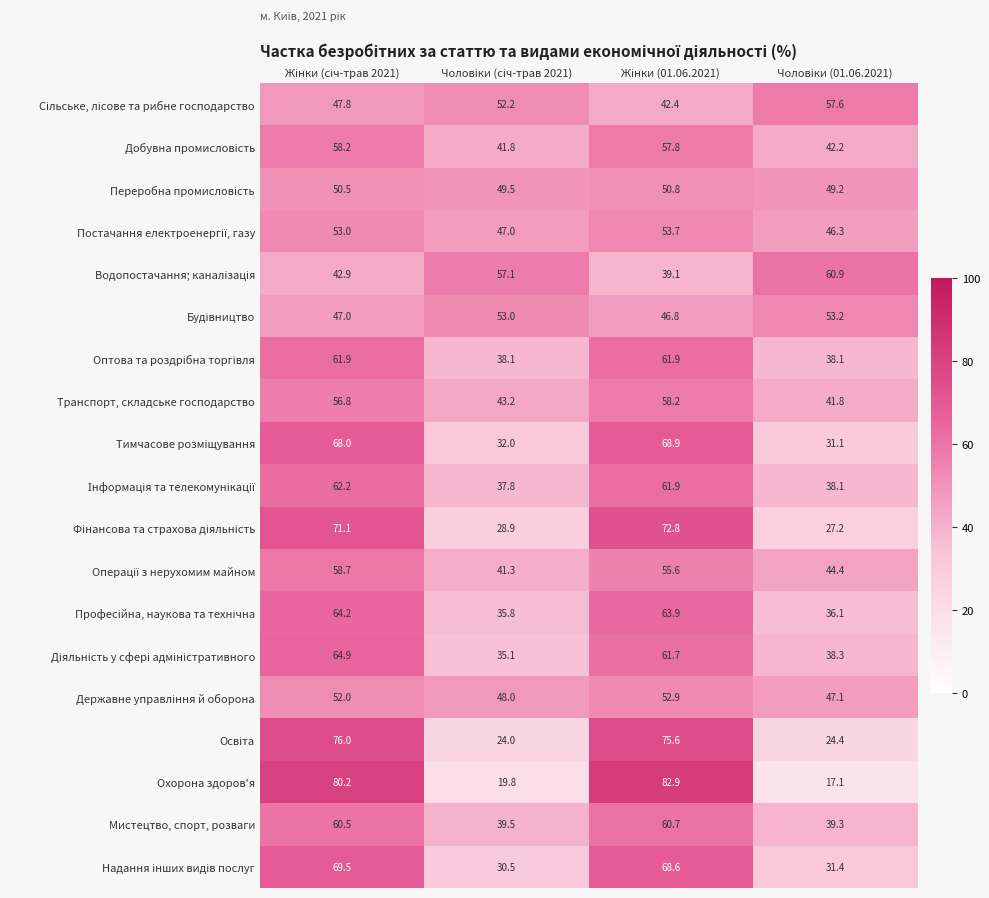

What is the difference between the maximum and minimum values in the Мистецтво, спорт, розваги series?

21.4